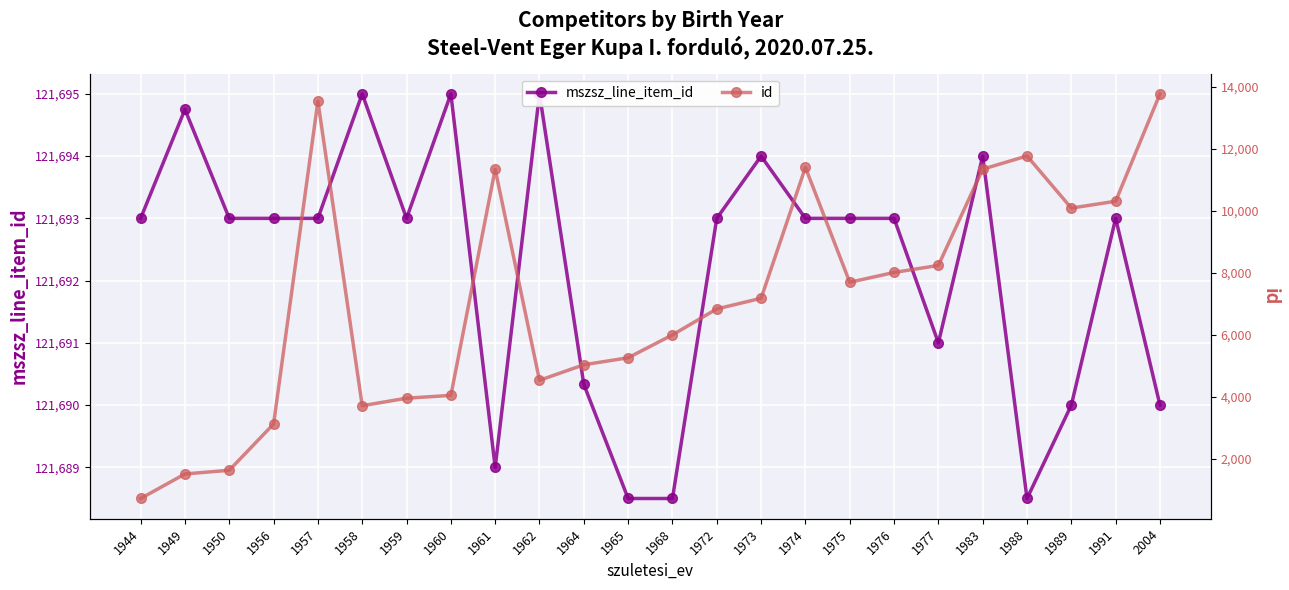

At how many categories does at least one series exceed 118514?

24